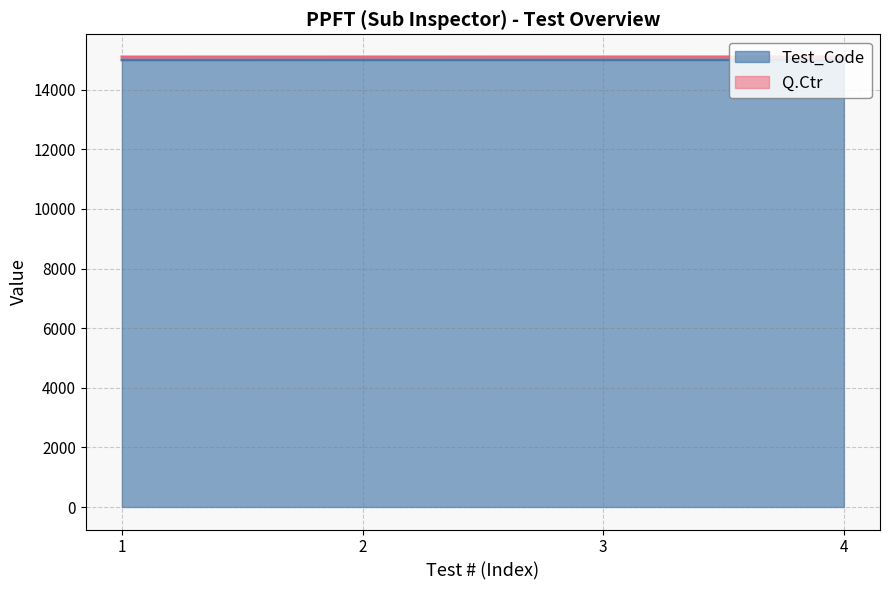

Reading right to left, extract all data points from this chart.

4=15004	3=15003	2=15002	1=15001